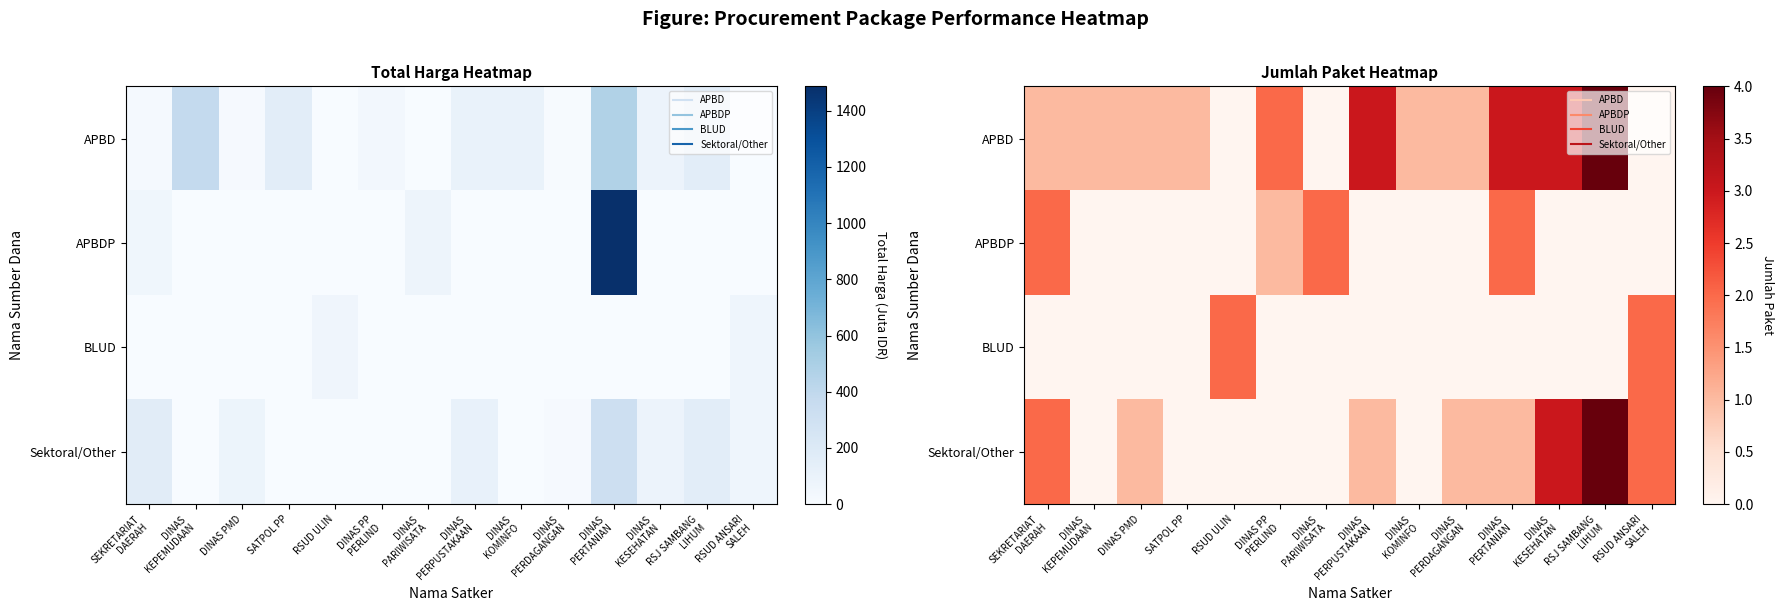

Where is Sektoral/Other nearest to the value 2?

SEKRETARIAT DAERAH